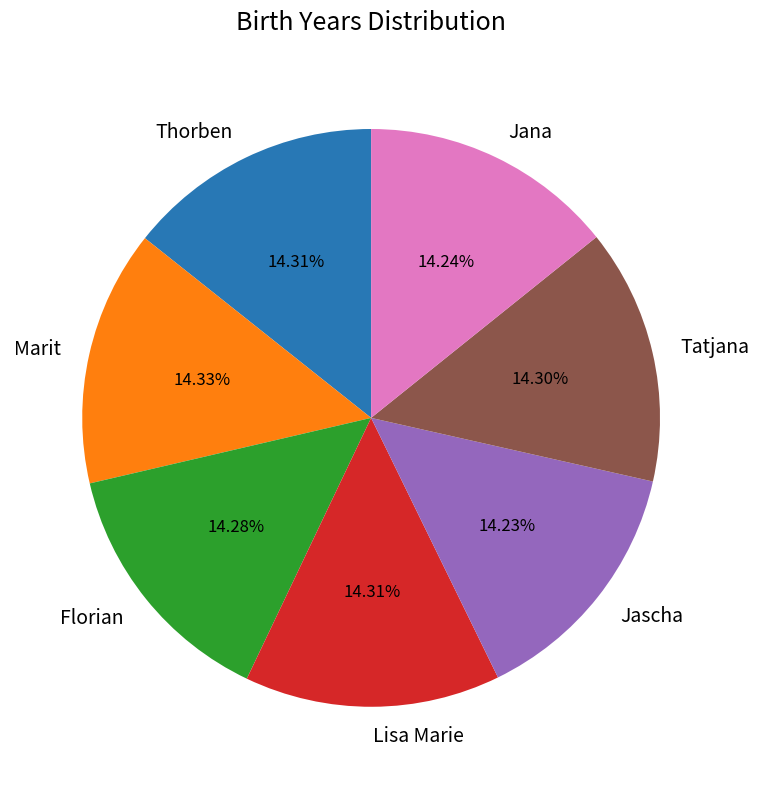

Is Thorben the majority of the pie?

No